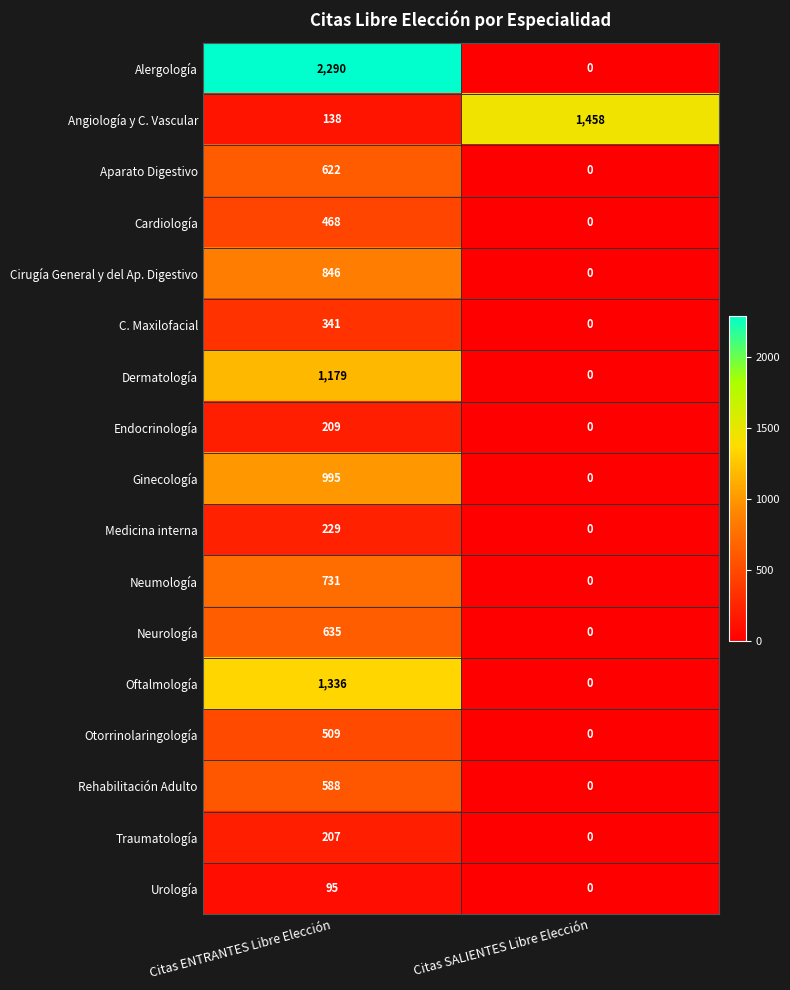

Which category has the highest value in the Endocrinología series?

Citas ENTRANTES Libre Elección